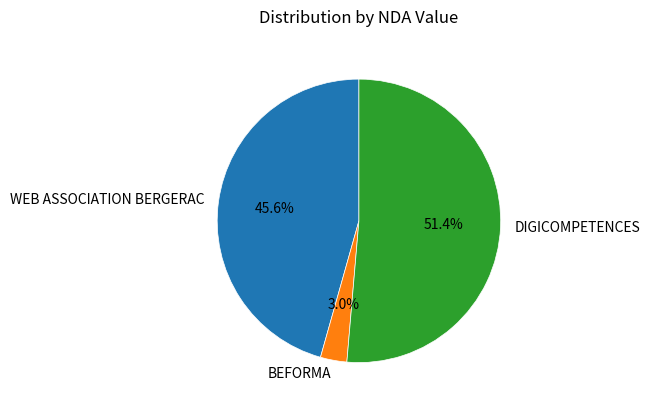

Is the sum of DIGICOMPETENCES and WEB ASSOCIATION BERGERAC greater than half?

Yes